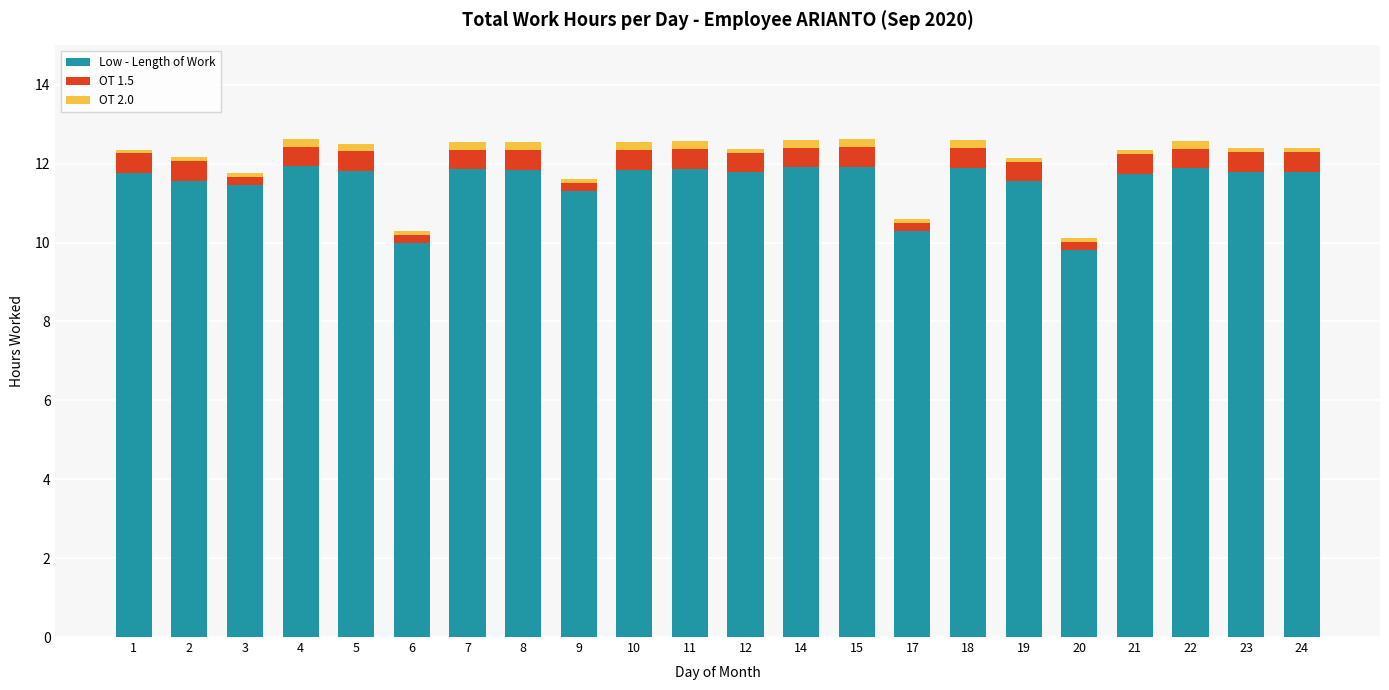

Is it true that Low - Length of Work equals 8.0 at 21?

False